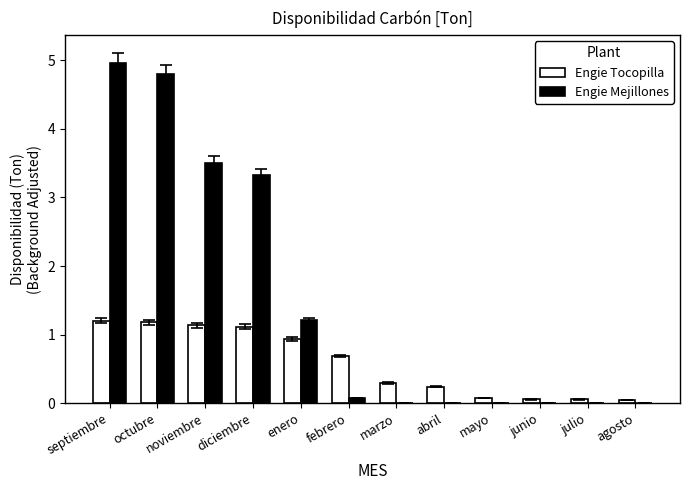

Which series has the largest total across all categories?

Engie Mejillones